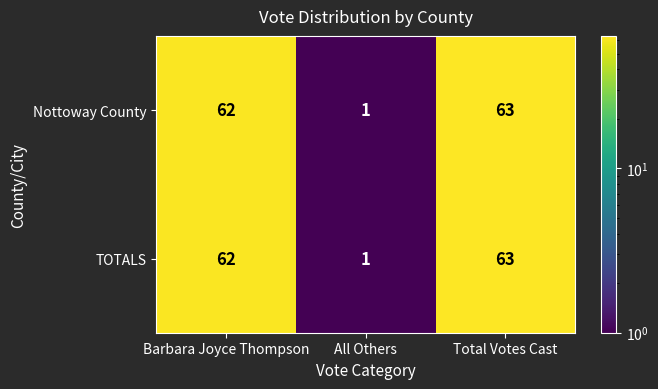

Reading right to left, extract all data points from this chart.

Nottoway County: 63	1	62
TOTALS: 63	1	62